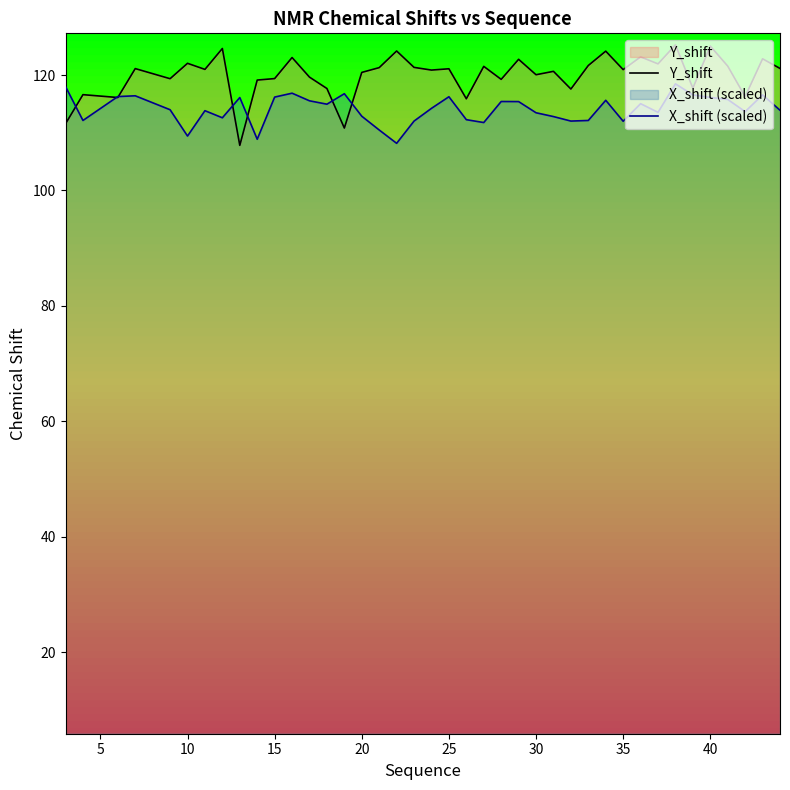

Is it true that Y_shift equals 33.1 at 20?

False